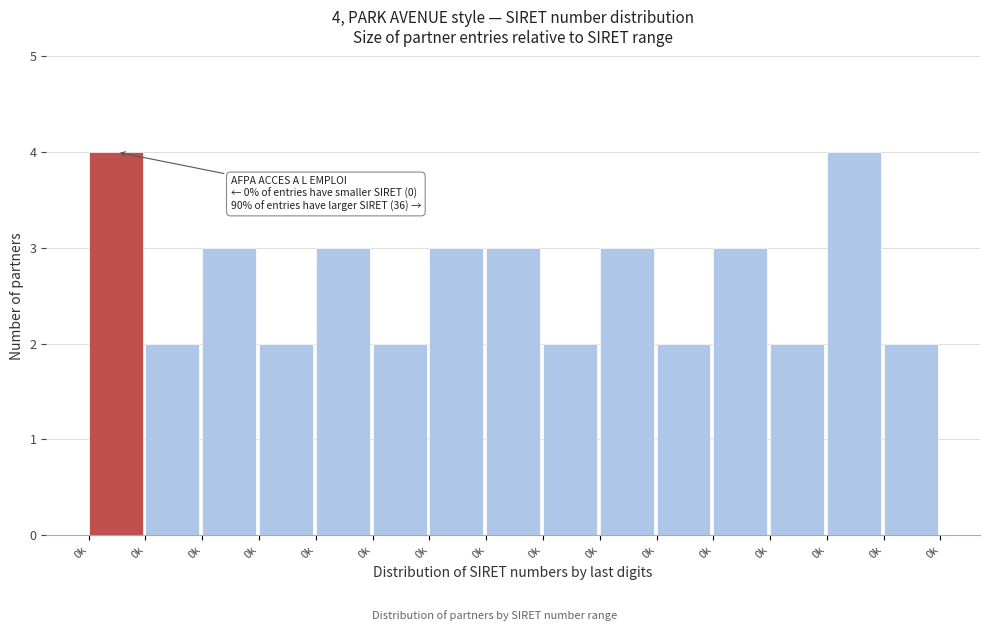

How many bars are there in total?

15